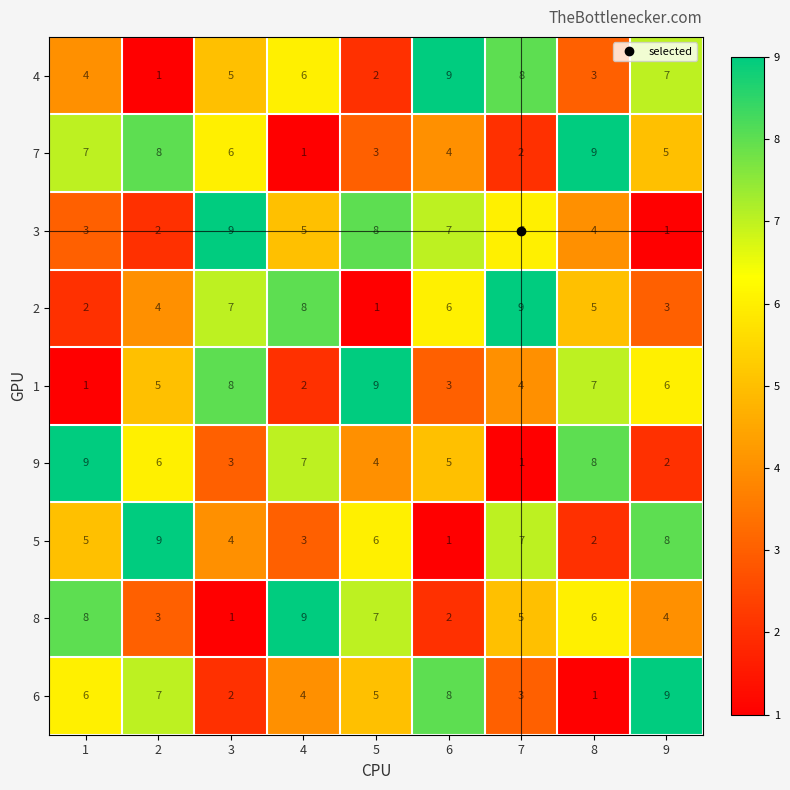

How many data points in 3 are less than 5?

4